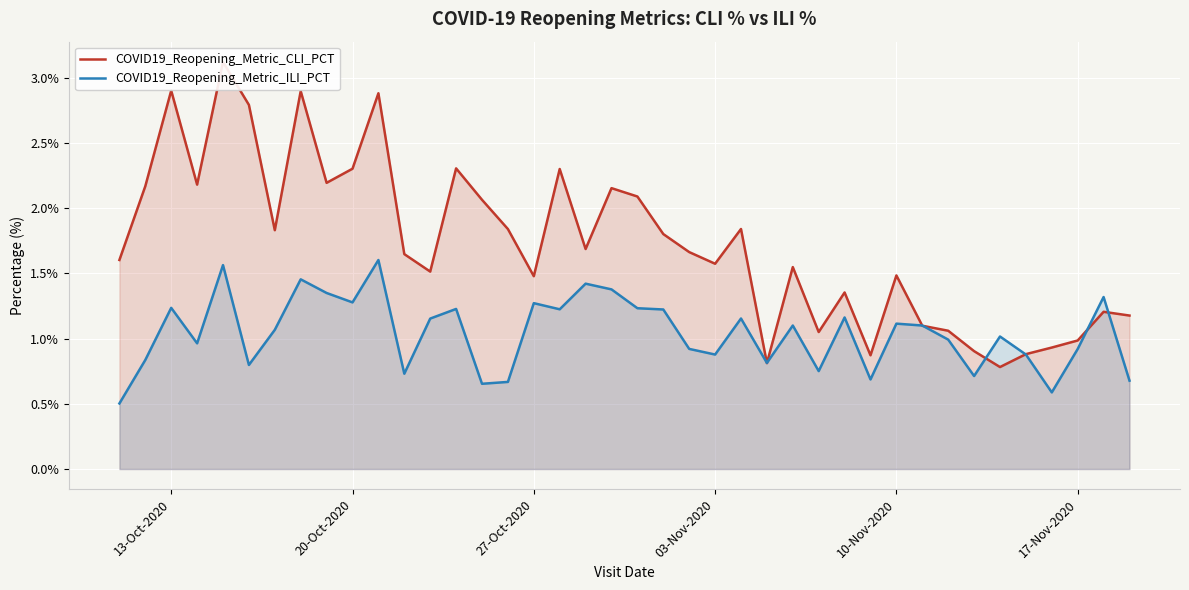

Which series has the largest total across all categories?

COVID19_Reopening_Metric_CLI_PCT